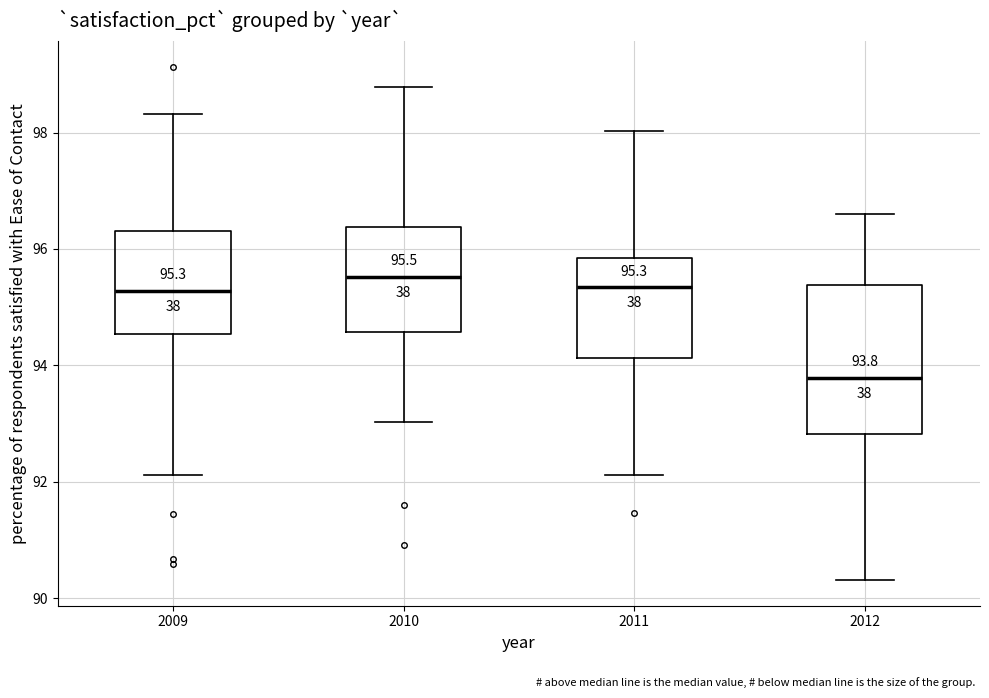

Comparing the boxes themselves (not the whiskers), which one is the tallest?

2012